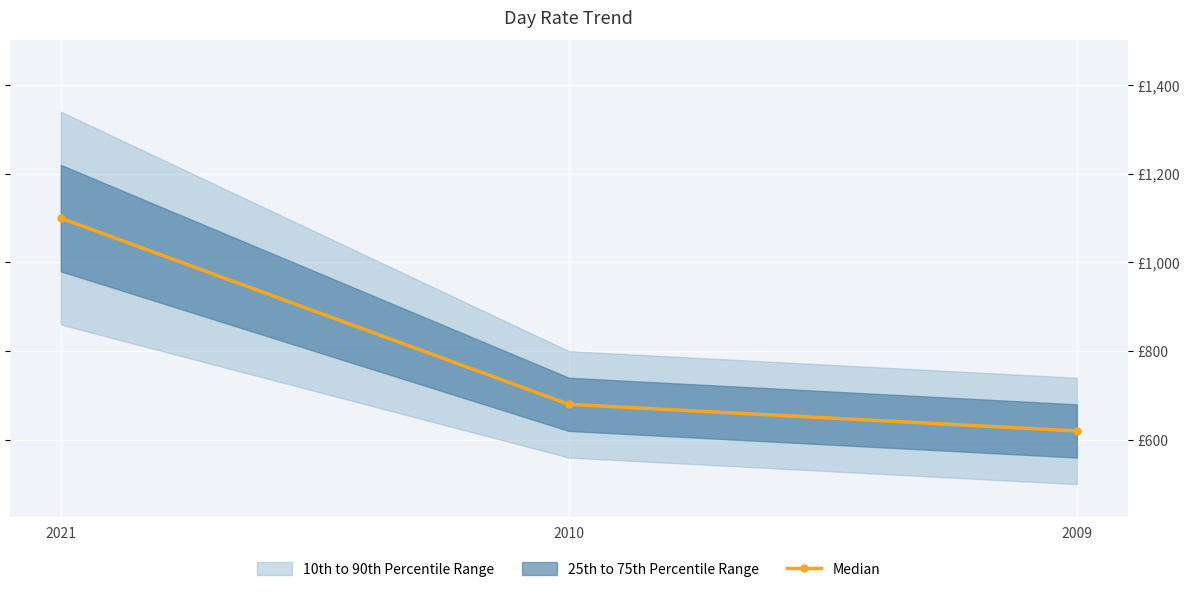

What is the ratio of the value at 2010 to the value at 2021?

0.6